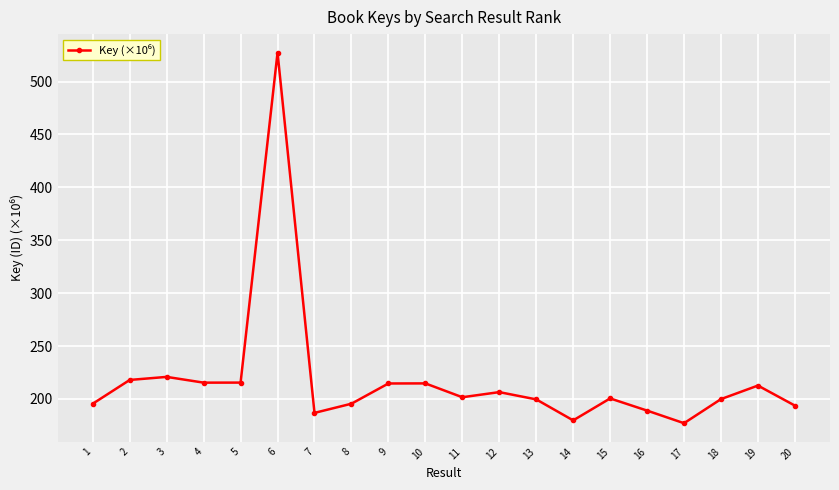

How many distinct data groups are displayed?

1